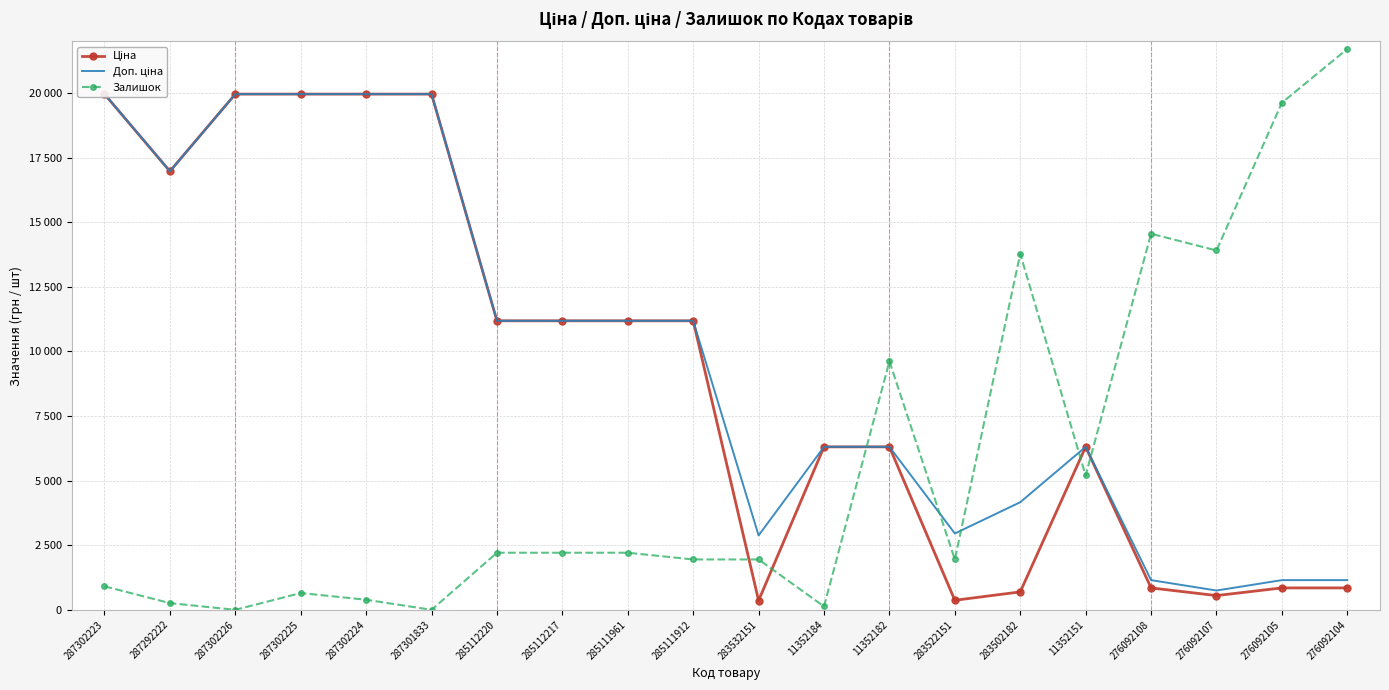

Reading left to right, list all the values displayed in this chart.

Ціна: 19964.2	16976.3	19964.2	19964.2	19964.2	19964.2	11188.2	11188.2	11188.2	11188.2	359.9	6308.8	6308.8	369.5	694.3	6308.8	848.4	551.5	848.4	848.4
Доп. ціна: 19964.2	16976.3	19964.2	19964.2	19964.2	19964.2	11188.2	11188.2	11188.2	11188.2	2878.8	6308.8	6308.8	2955.8	4165.6	6308.8	1149.7	747.0	1149.7	1149.7
Залишок: 910.0	260.0	0.0	650.0	390.0	0.0	2210.0	2210.0	2210.0	1950.0	1950.0	130.0	9620.0	1950.0	13780.0	5200.0	14560.0	13910.0	19630.0	21710.0